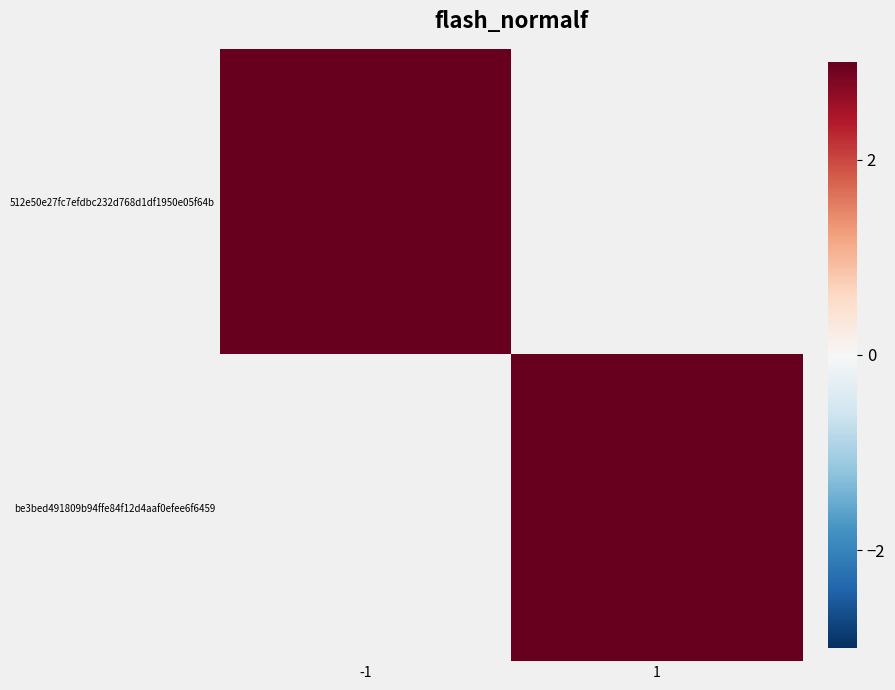

True or false: be3bed491809b94ffe84f12d4aaf0efee6f6459 has a value of 16.0 at 1.

True